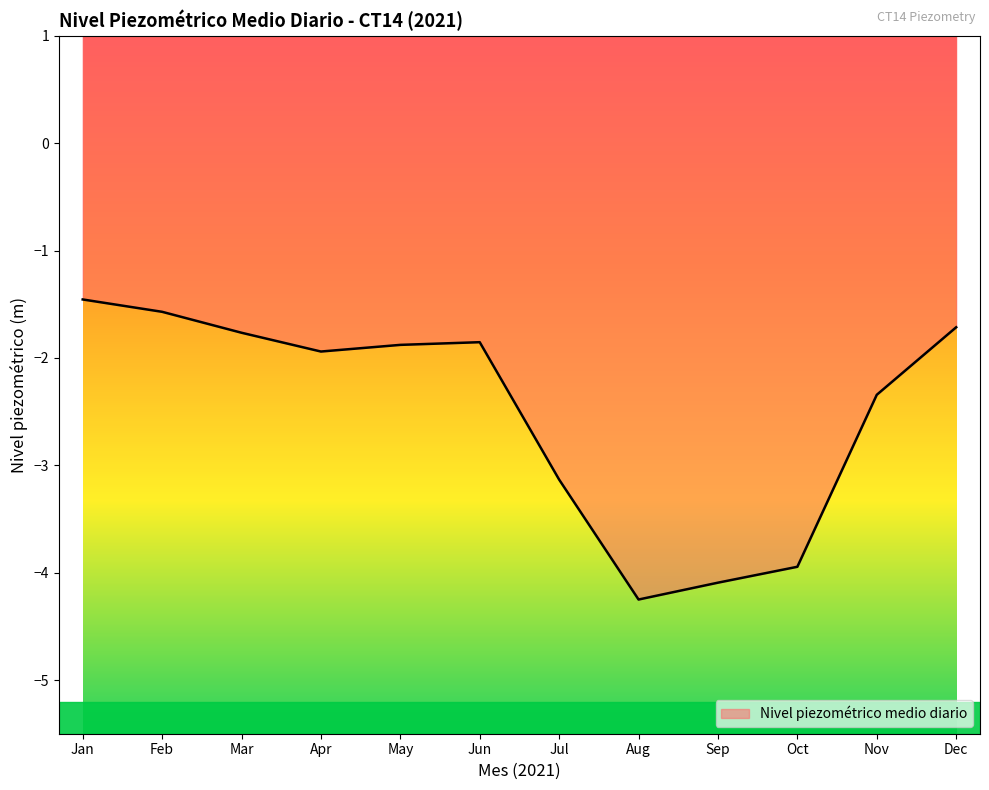

What is the minimum value shown in the chart?

-4.2